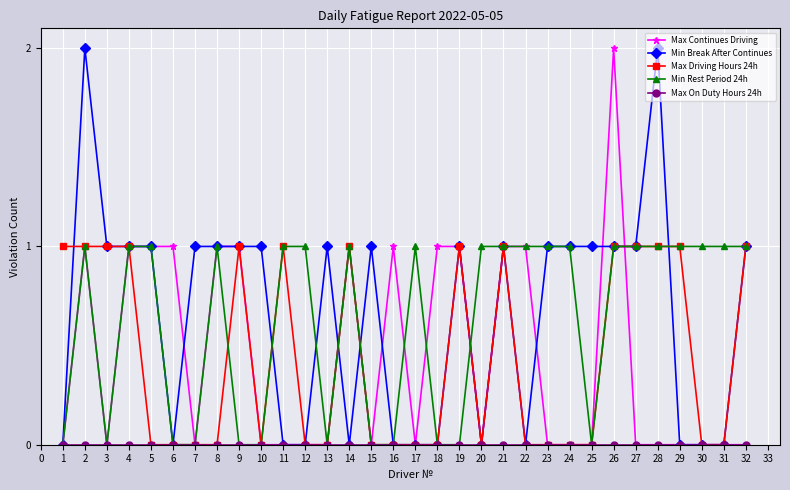

What is the total value across all series at 16?

1